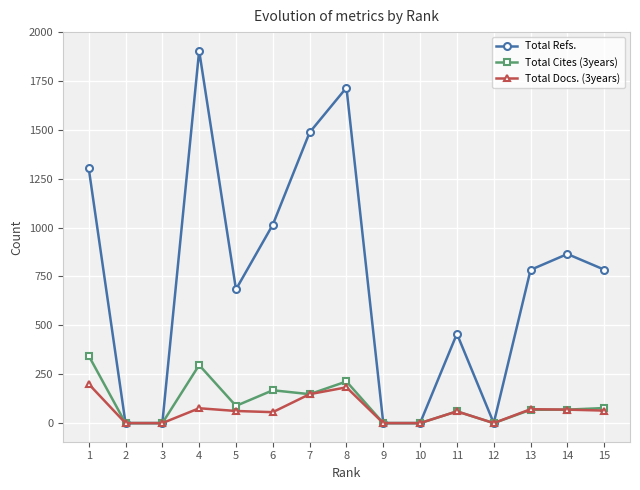

Which series has the largest total across all categories?

Total Refs.